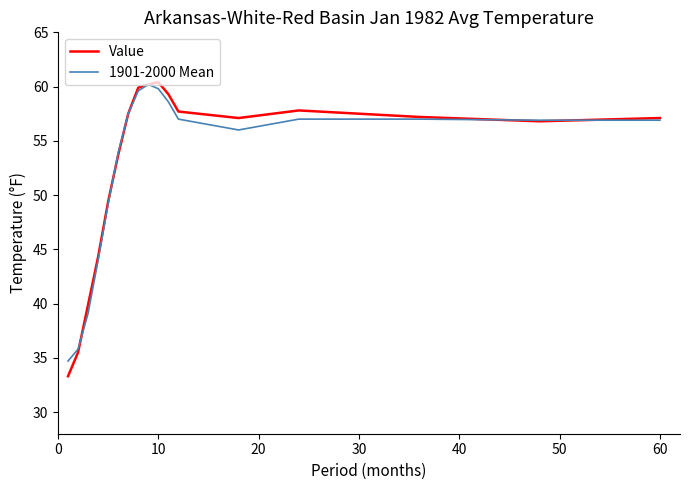

What is the greatest value displayed?

60.4